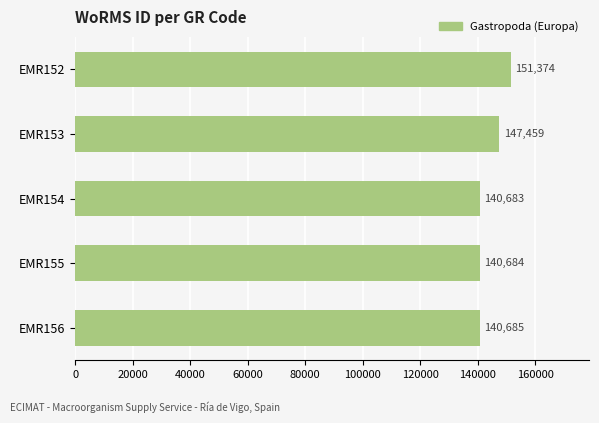

What is the value of the 1st bar from the top?

151374